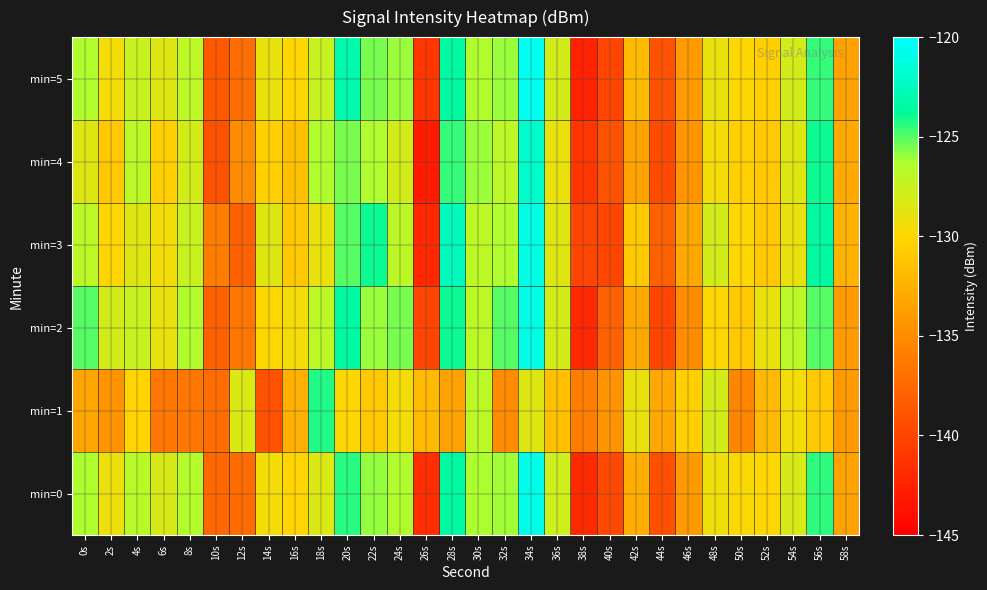

Between 14s and 4s, which is larger?

4s